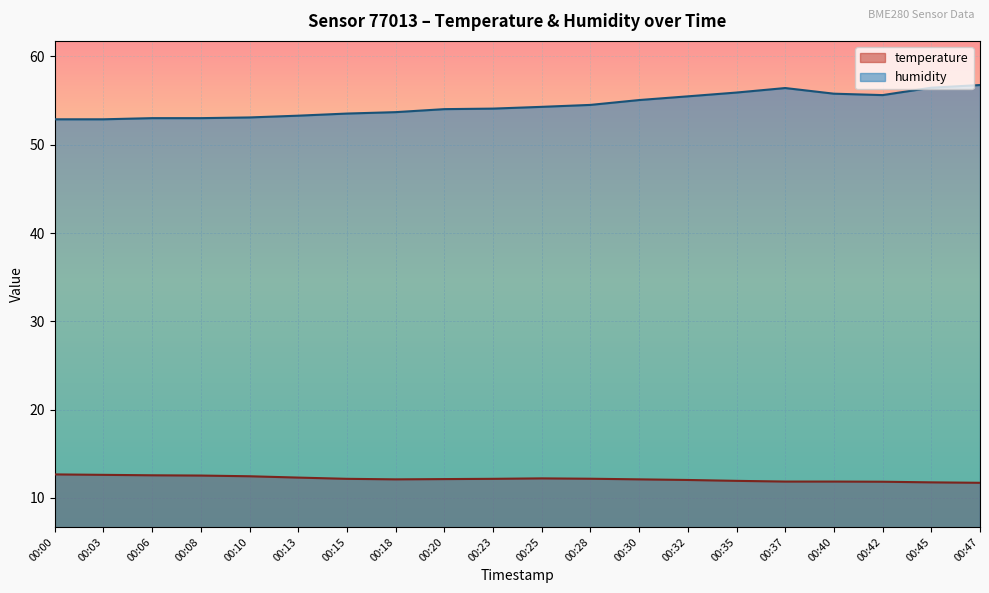

Which has a higher value, 00:30 or 00:06?

00:06